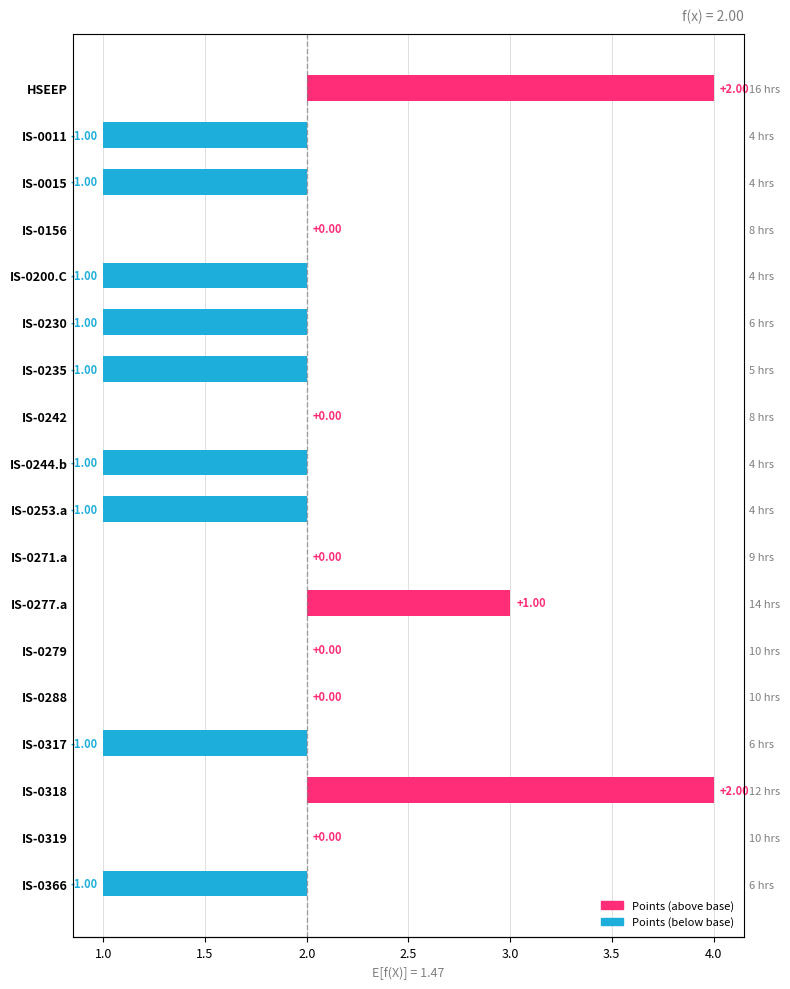

What is the difference between the second highest and minimum values?

3